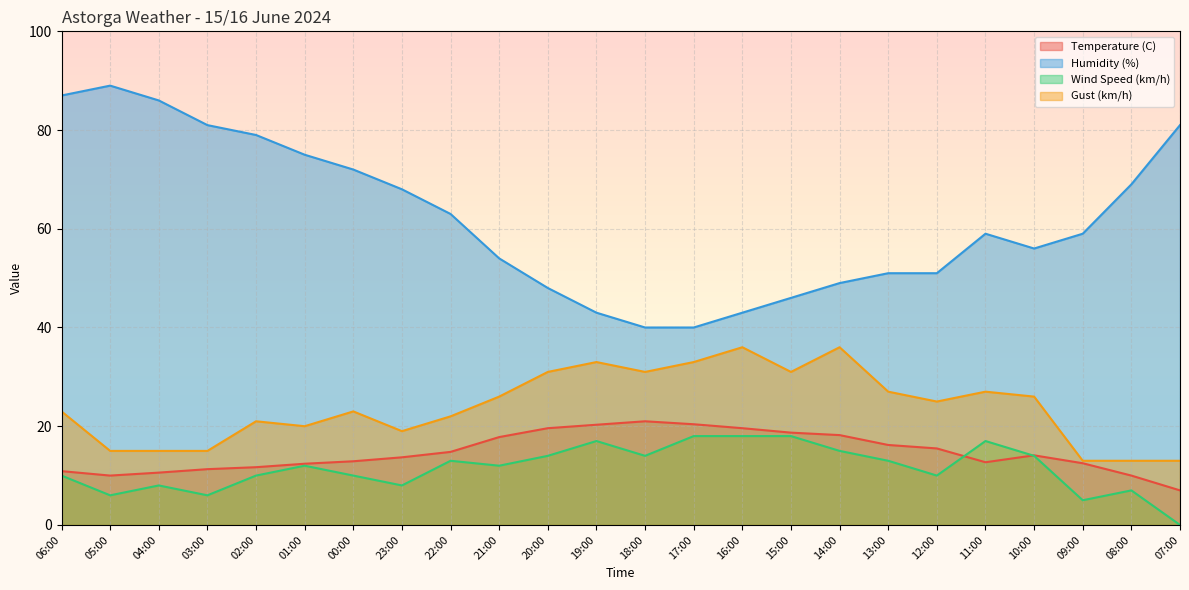

Reading right to left, list all the values displayed in this chart.

Temperature (C): 07:00=7.0	08:00=10.0	09:00=12.5	10:00=14.1	11:00=12.7	12:00=15.5	13:00=16.2	14:00=18.2	15:00=18.7	16:00=19.6	17:00=20.4	18:00=21.0	19:00=20.3	20:00=19.6	21:00=17.8	22:00=14.8	23:00=13.7	00:00=12.9	01:00=12.4	02:00=11.7	03:00=11.3	04:00=10.6	05:00=10.0	06:00=10.9
Humidity (%): 07:00=81.0	08:00=69.0	09:00=59.0	10:00=56.0	11:00=59.0	12:00=51.0	13:00=51.0	14:00=49.0	15:00=46.0	16:00=43.0	17:00=40.0	18:00=40.0	19:00=43.0	20:00=48.0	21:00=54.0	22:00=63.0	23:00=68.0	00:00=72.0	01:00=75.0	02:00=79.0	03:00=81.0	04:00=86.0	05:00=89.0	06:00=87.0
Wind Speed (km/h): 07:00=0.0	08:00=7.0	09:00=5.0	10:00=14.0	11:00=17.0	12:00=10.0	13:00=13.0	14:00=15.0	15:00=18.0	16:00=18.0	17:00=18.0	18:00=14.0	19:00=17.0	20:00=14.0	21:00=12.0	22:00=13.0	23:00=8.0	00:00=10.0	01:00=12.0	02:00=10.0	03:00=6.0	04:00=8.0	05:00=6.0	06:00=10.0
Gust (km/h): 07:00=13.0	08:00=13.0	09:00=13.0	10:00=26.0	11:00=27.0	12:00=25.0	13:00=27.0	14:00=36.0	15:00=31.0	16:00=36.0	17:00=33.0	18:00=31.0	19:00=33.0	20:00=31.0	21:00=26.0	22:00=22.0	23:00=19.0	00:00=23.0	01:00=20.0	02:00=21.0	03:00=15.0	04:00=15.0	05:00=15.0	06:00=23.0